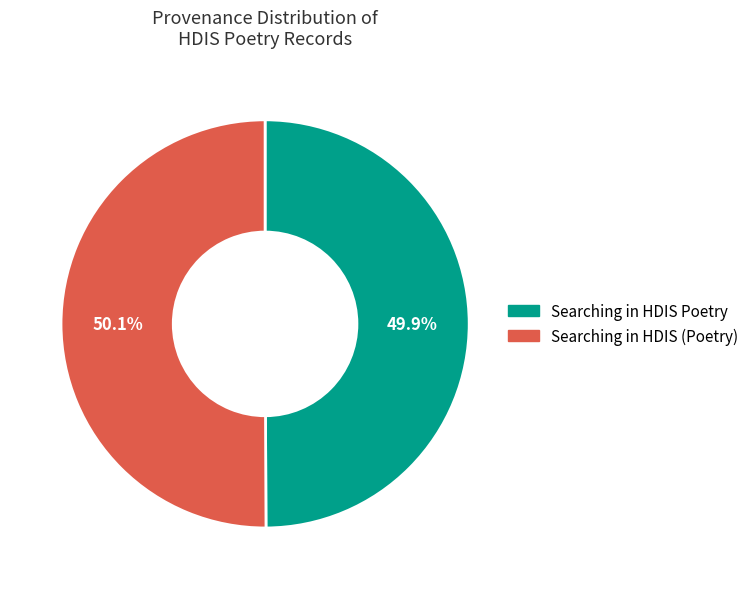

Is there any slice that represents more than half of the pie?

Yes